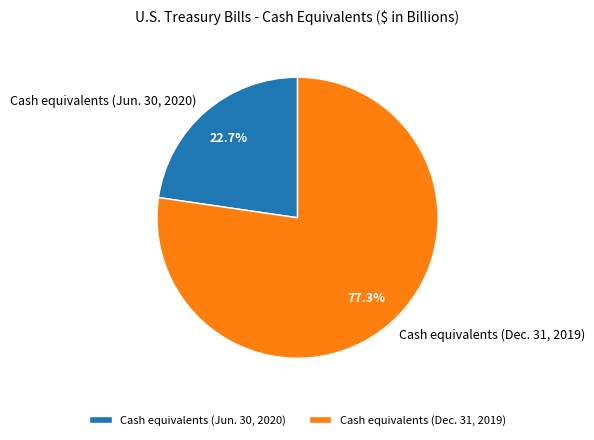

How much of the chart is everything except Cash equivalents (Dec. 31, 2019)?

22.7%